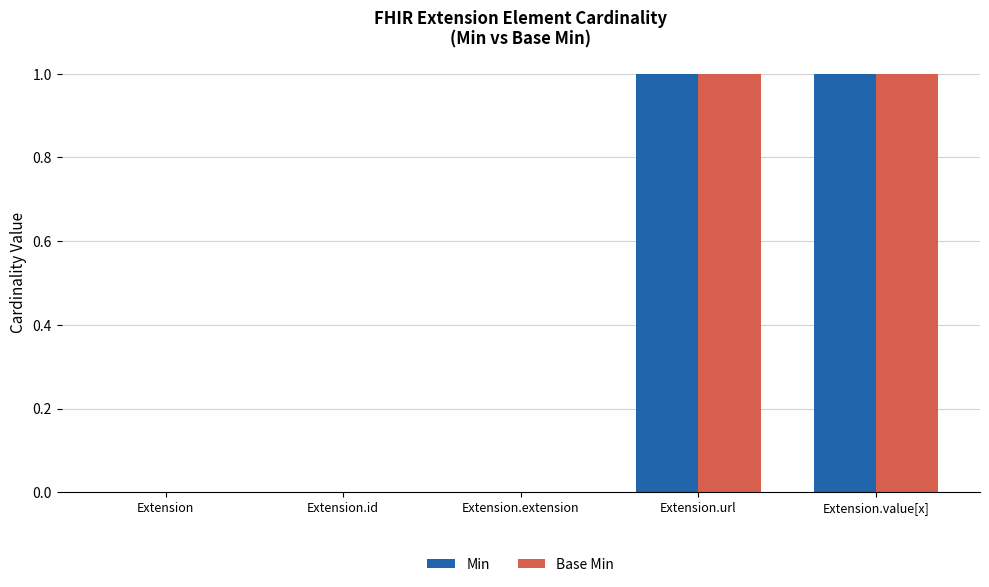

Reading left to right, list all the values displayed in this chart.

Min: 0	0	0	1	1
Base Min: 0	0	0	1	1